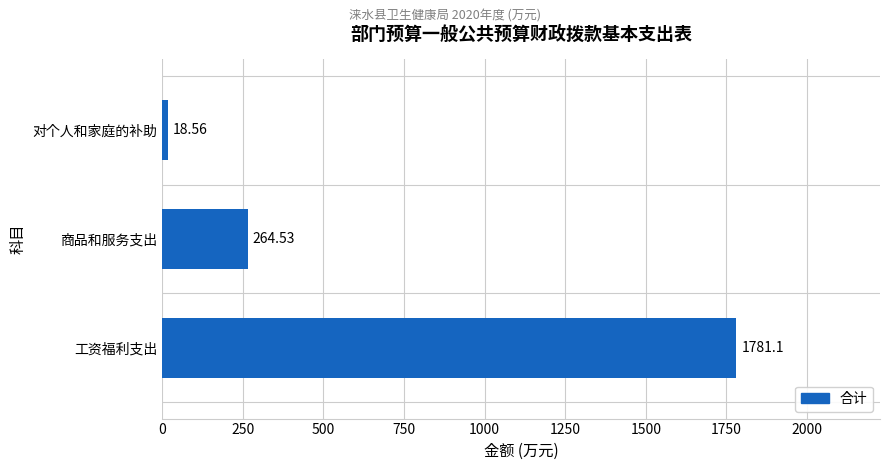

What is the ratio of the value at 商品和服务支出 to the value at 对个人和家庭的补助?

14.3